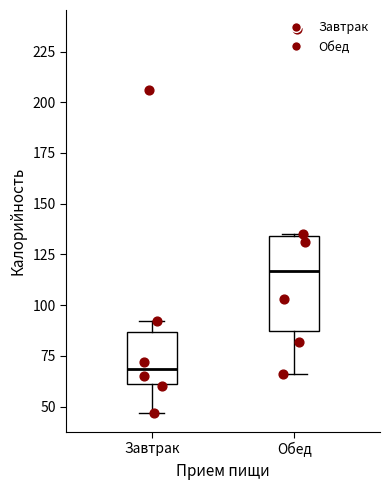

Reading left to right, read every box against the y-axis: the position of its median line, the range the box covers, and the ends of its whiskers. The values are not printed on the chart, so give them approximately, as read against the axis.

Завтрак: median 70, box 60 to 85, whiskers 45 to 90
Обед: median 115, box 85 to 135, whiskers 65 to 135